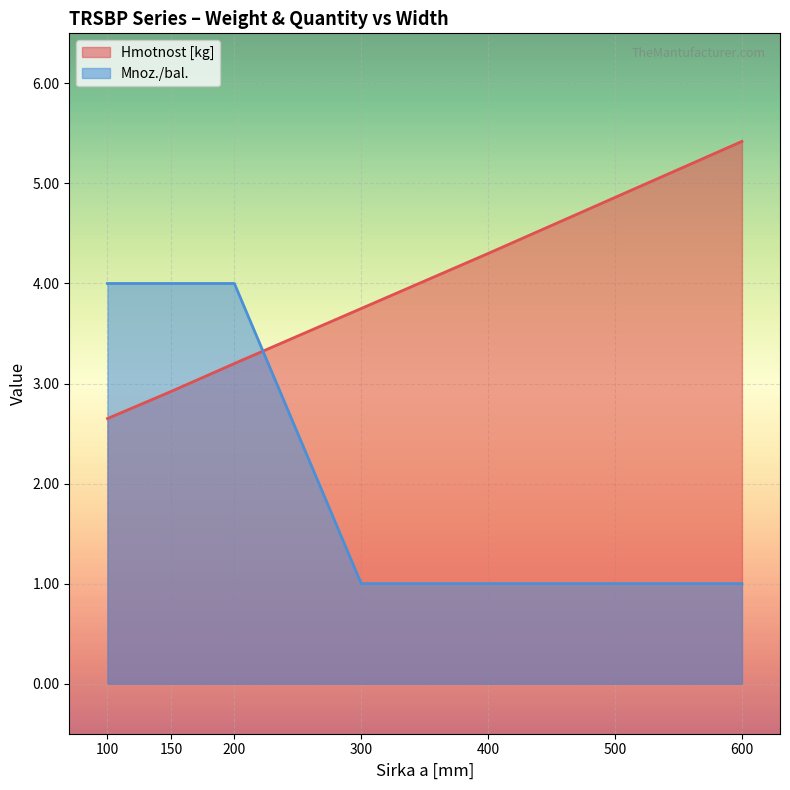

Which series changed the most between 150 and 600?

Mnoz./bal.